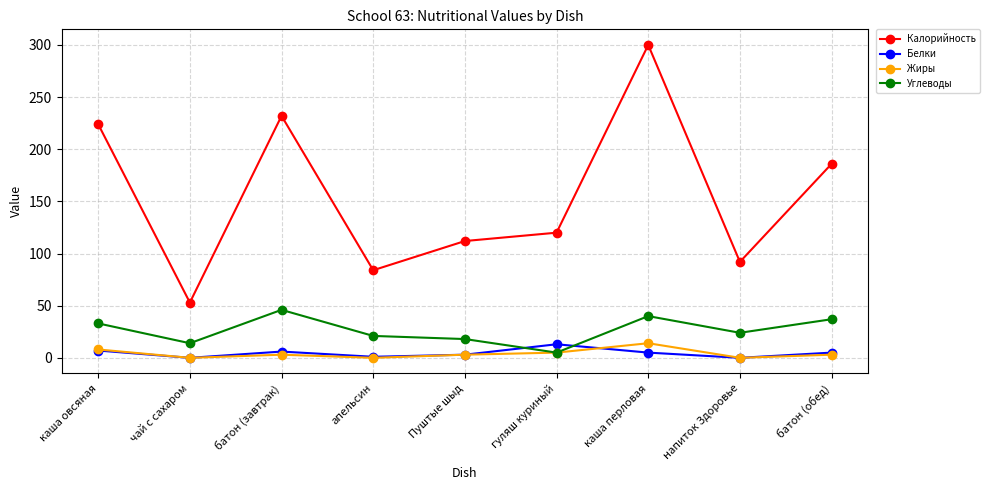

What is the label of the 3rd point from the left?

батон (завтрак)